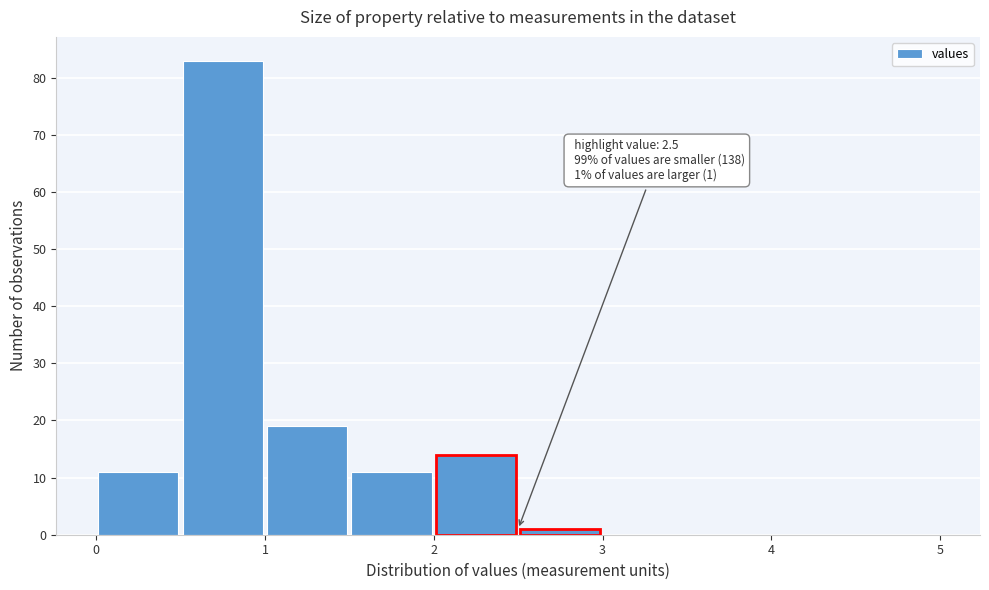

Over which range of the x-axis is the bar tallest?

0.5 to 1.0